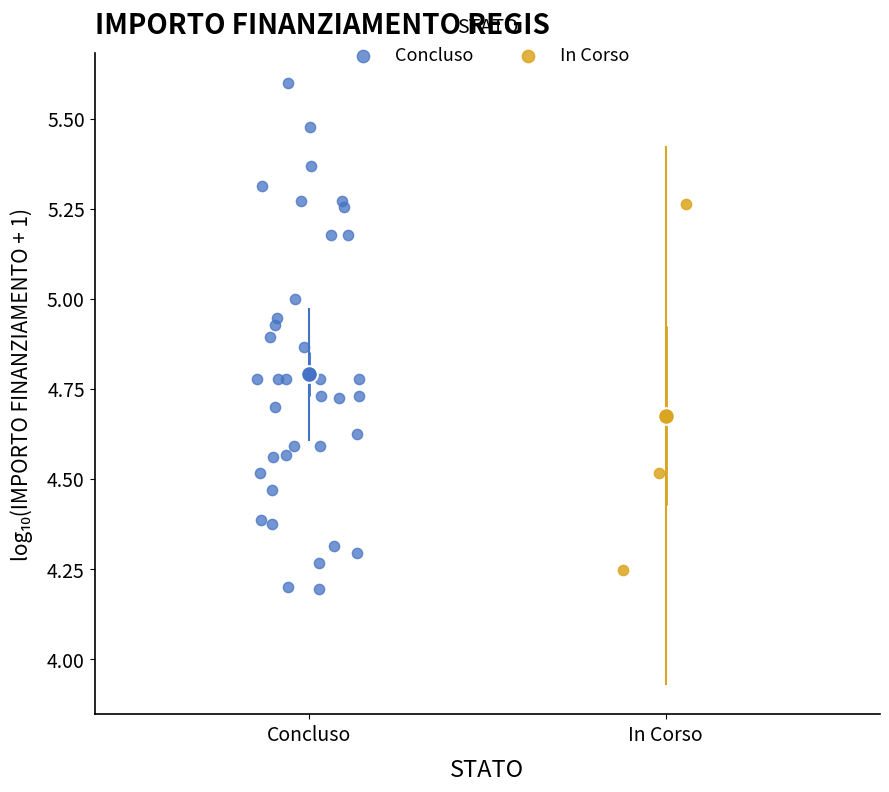

Which series reaches the maximum Y coordinate?

Concluso